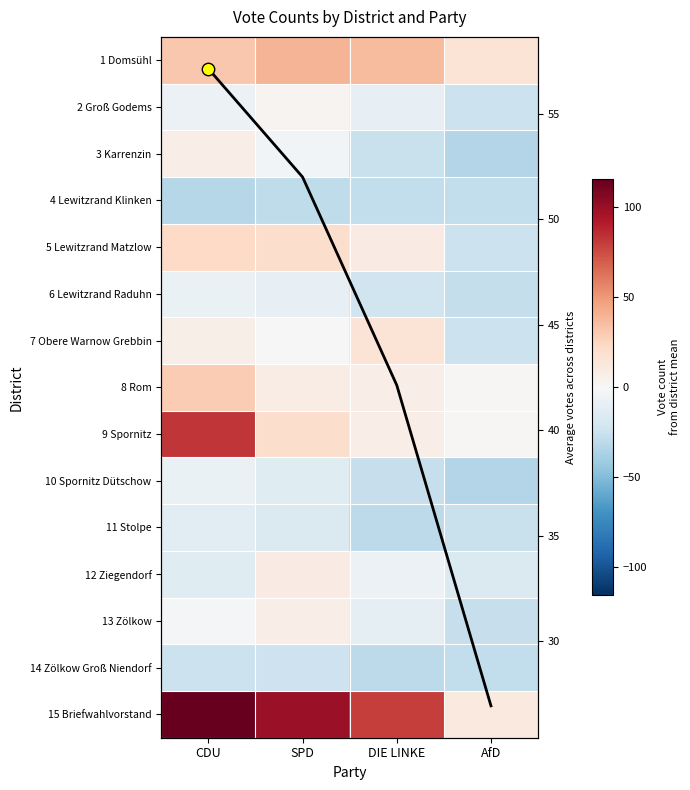

Which series changed the most between CDU and DIE LINKE?

9 Spornitz